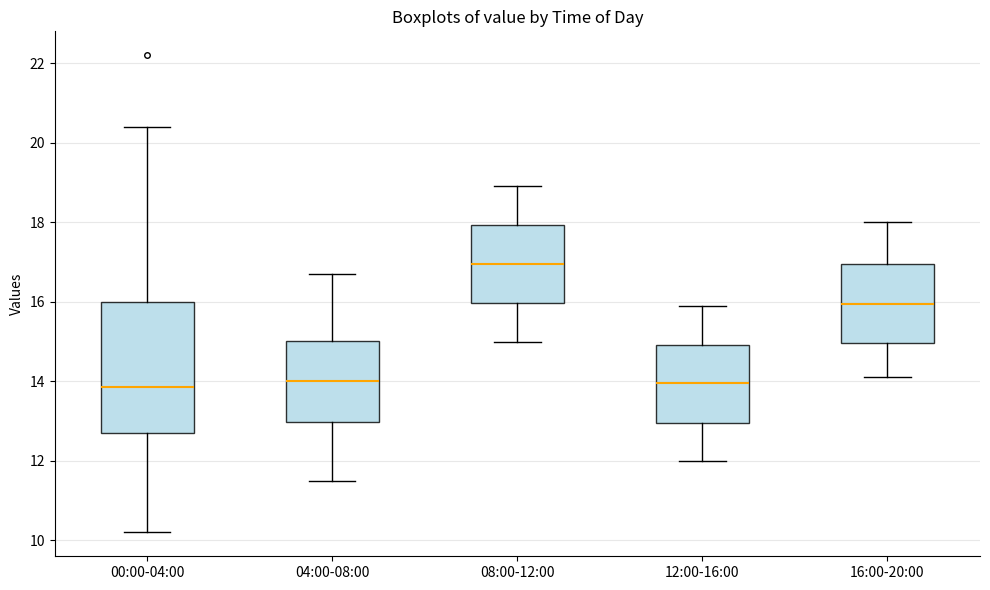

Where is the upper edge of the box for 00:00-04:00 on the y-axis? The values are not printed on the chart, so give them approximately, as read against the axis.

16.0